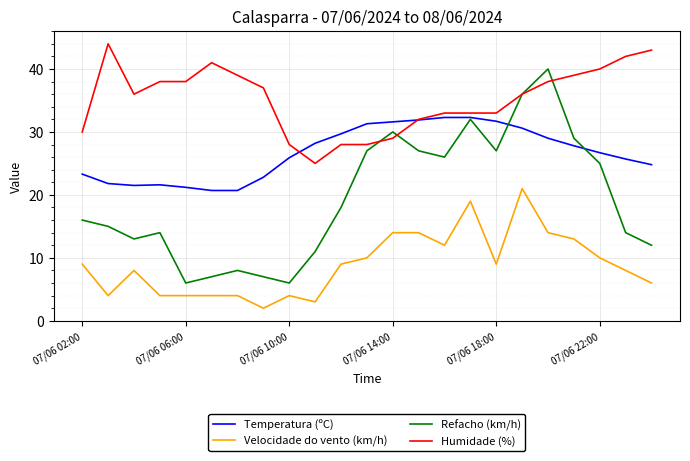

Rank the series by their average value, from highest to lowest.

Humidade (%), Temperatura (ºC), Refacho (km/h), Velocidade do vento (km/h)